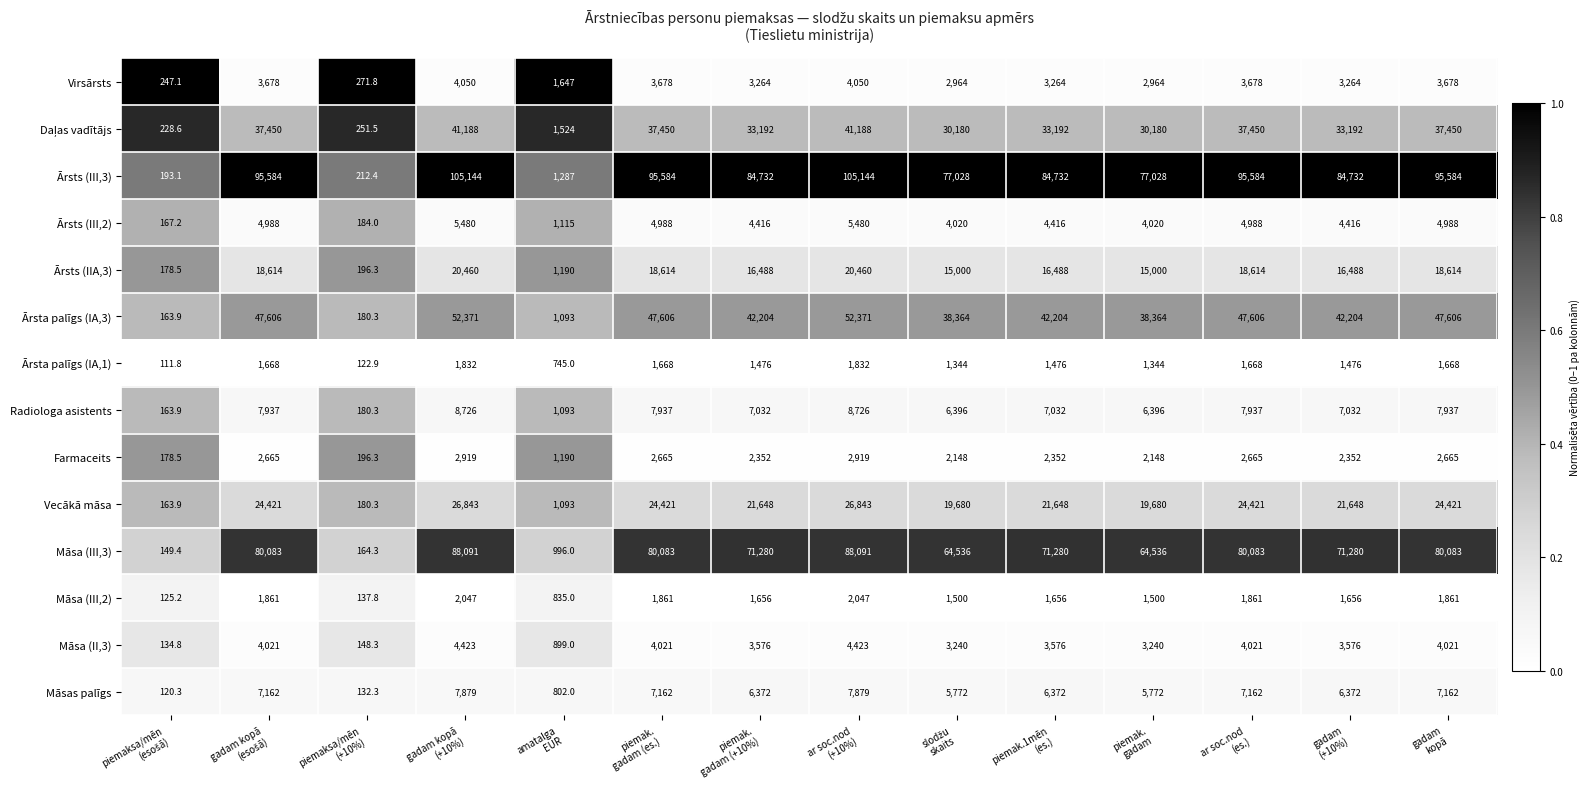

Which series has the widest spread of values?

Ārsts (III,3)